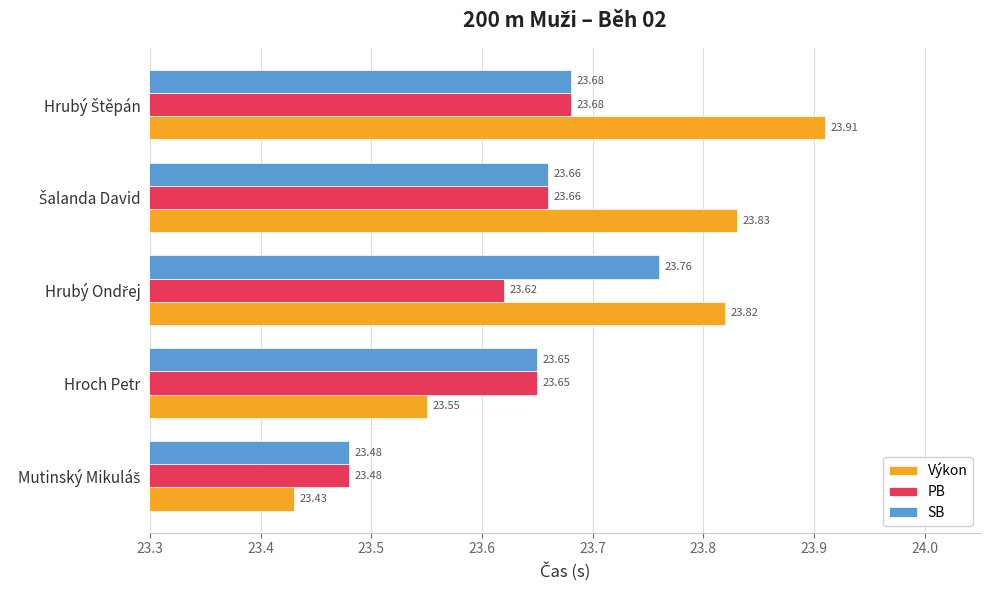

What is the average value of the SB series?

23.6